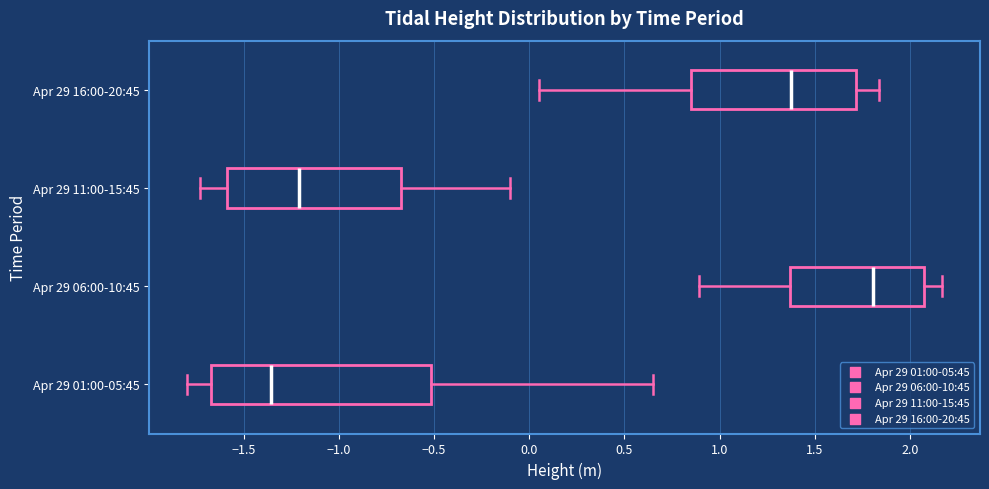

Which box's median line is the furthest to the right?

Apr 29 06:00-10:45